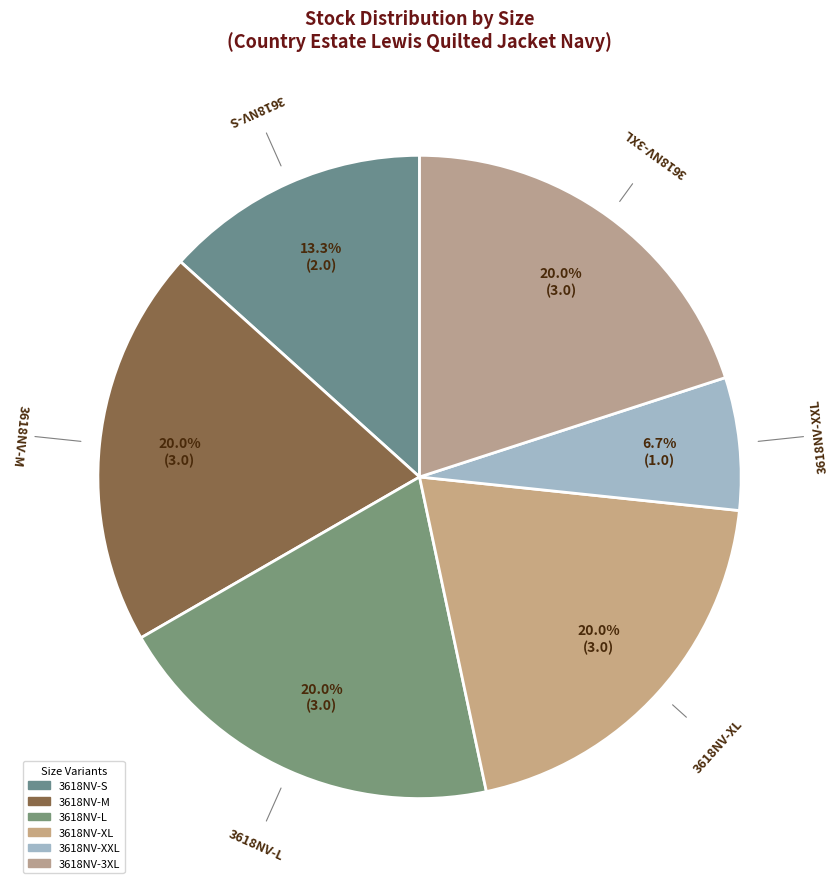

What is the smallest slice in the pie chart?

3618NV-XXL